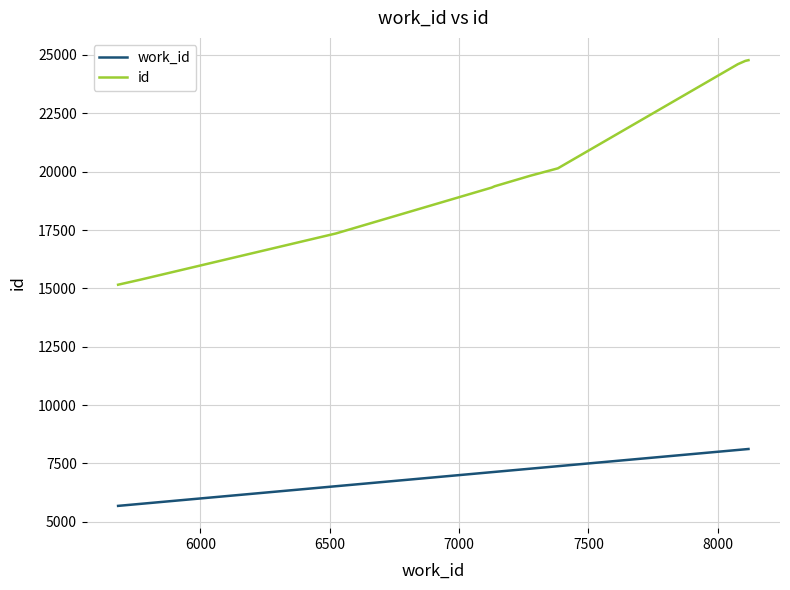

Which series has the widest spread of values?

id